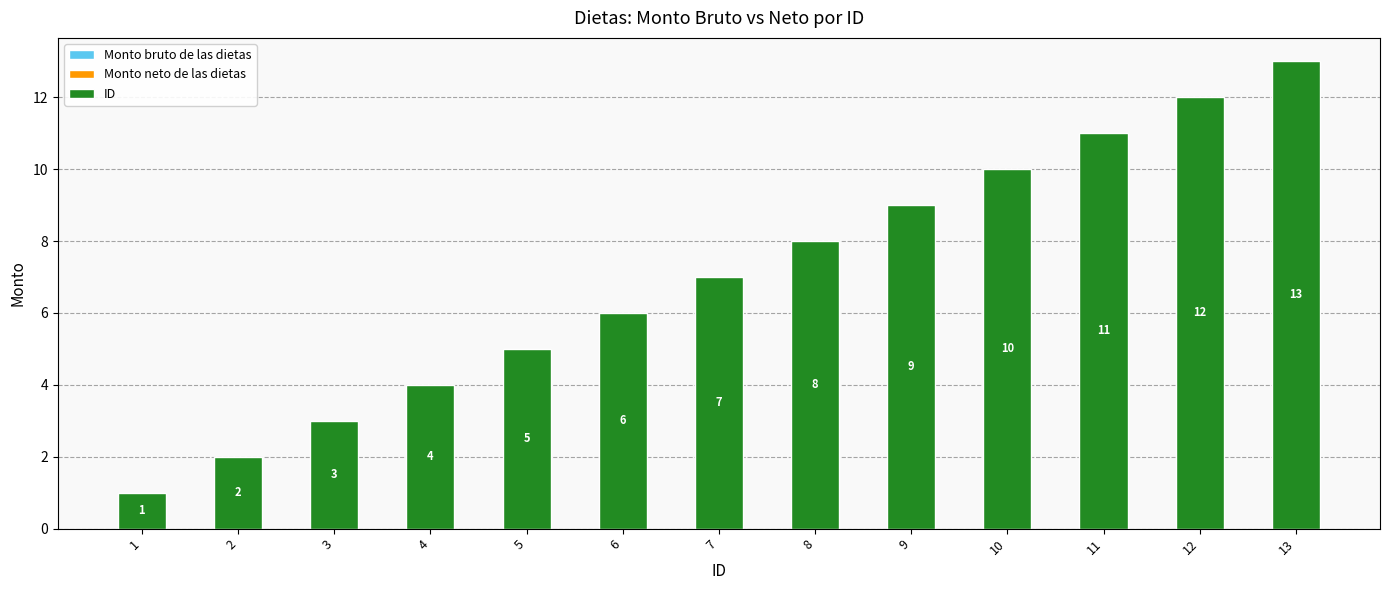

How many data points does each series have?

13